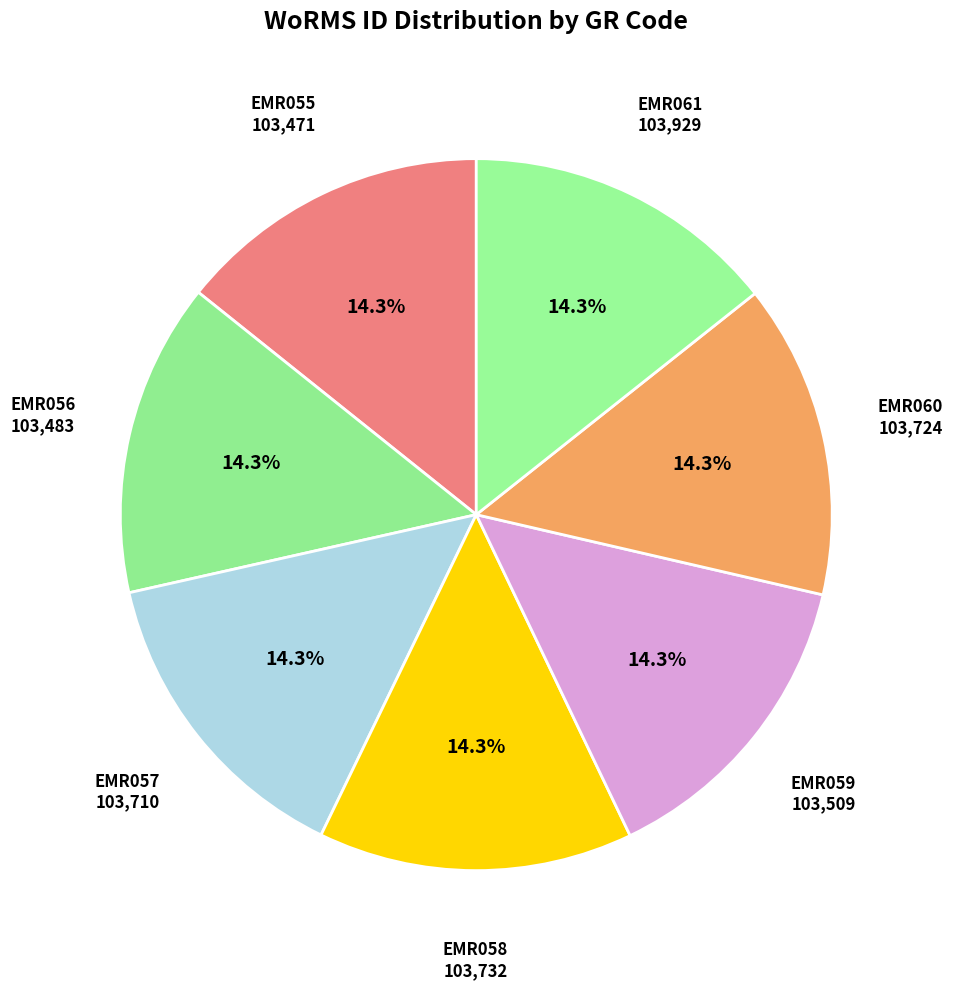

To the nearest percent, what is the average slice percentage?

14%